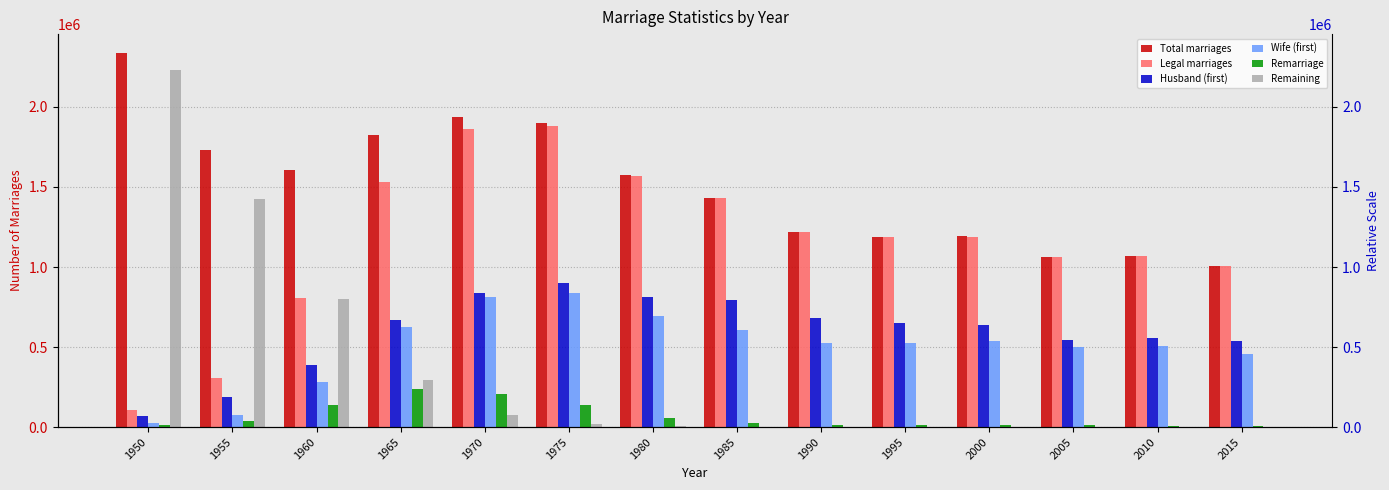

How many data points does each series have?

14